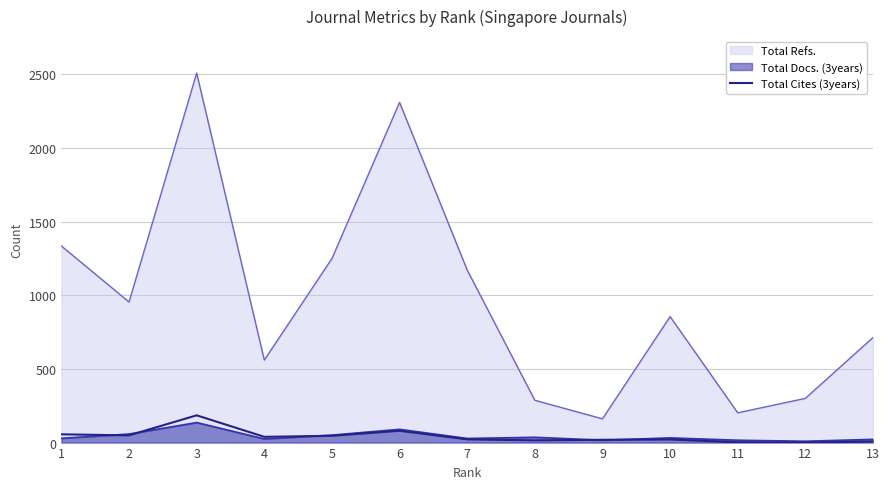

At which category does the chart reach its peak across all series?

3